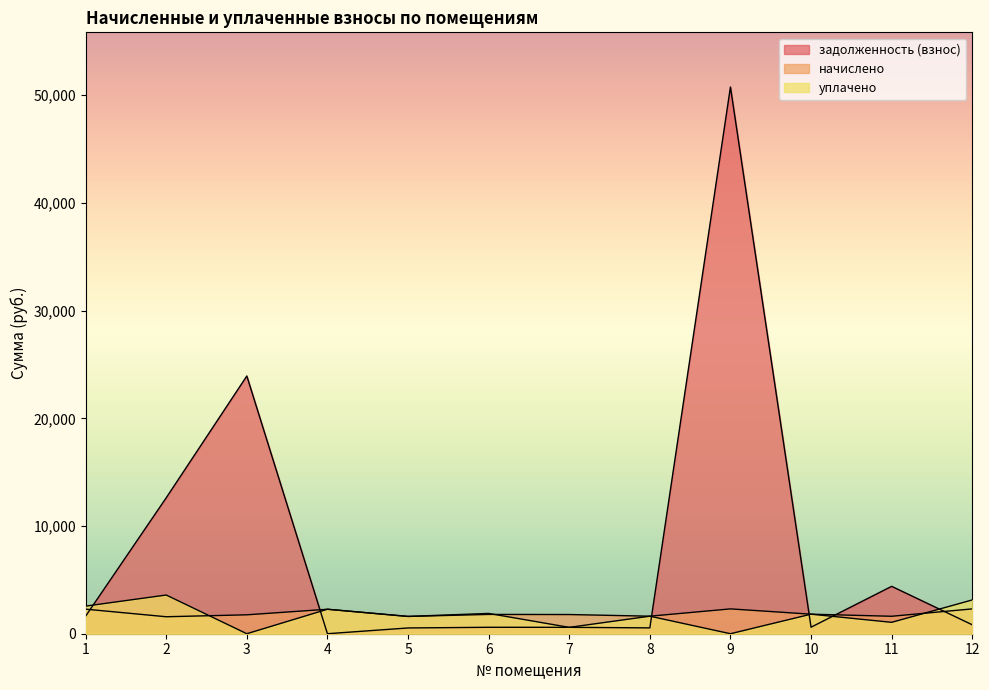

List the series in order of their peak value, lowest first.

начислено, уплачено, задолженность (взнос)